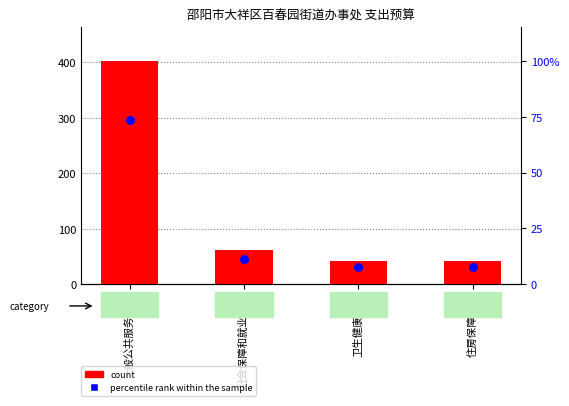

At which category is the sum across all series the highest?

一般公共服务支出